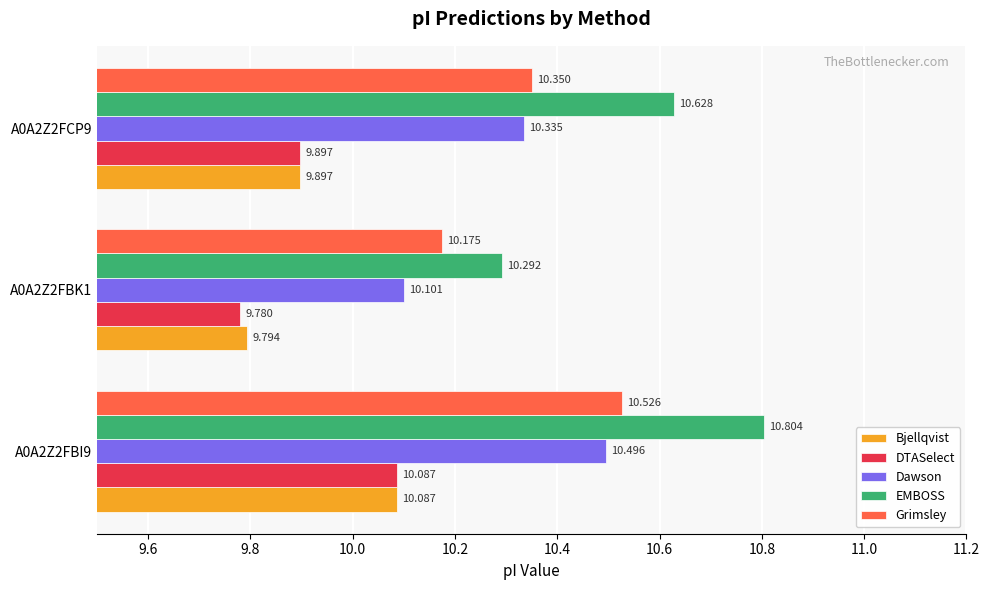

Which series has the widest spread of values?

EMBOSS